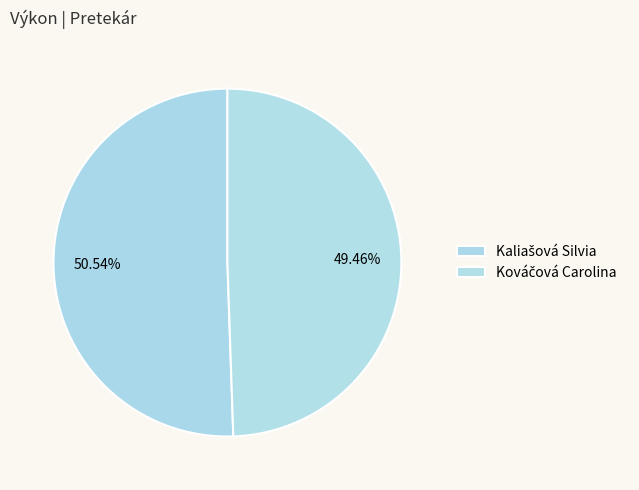

To the nearest percent, what percentage of the pie is Kaliašová Silvia?

51%